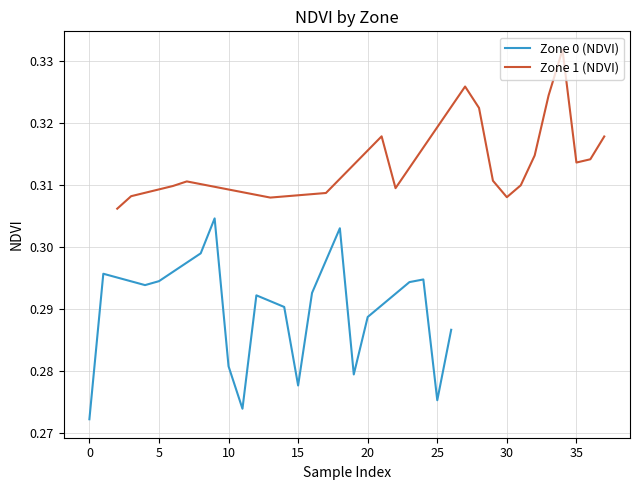

True or false: Zone 1 (NDVI) and Zone 0 (NDVI) intersect in this chart.

False